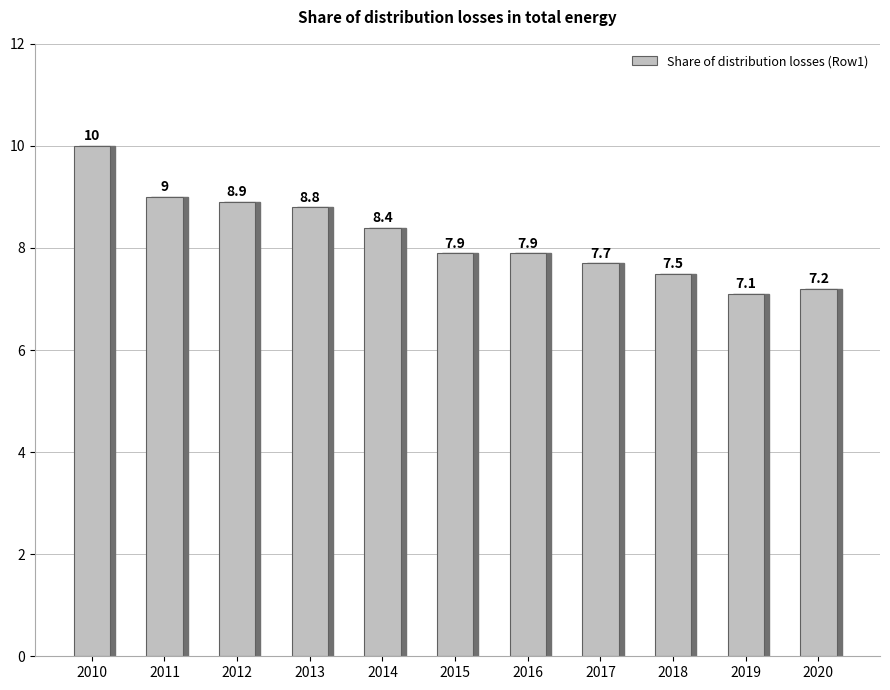

What is the ratio of the value at 2020 to the value at 2016?

0.9